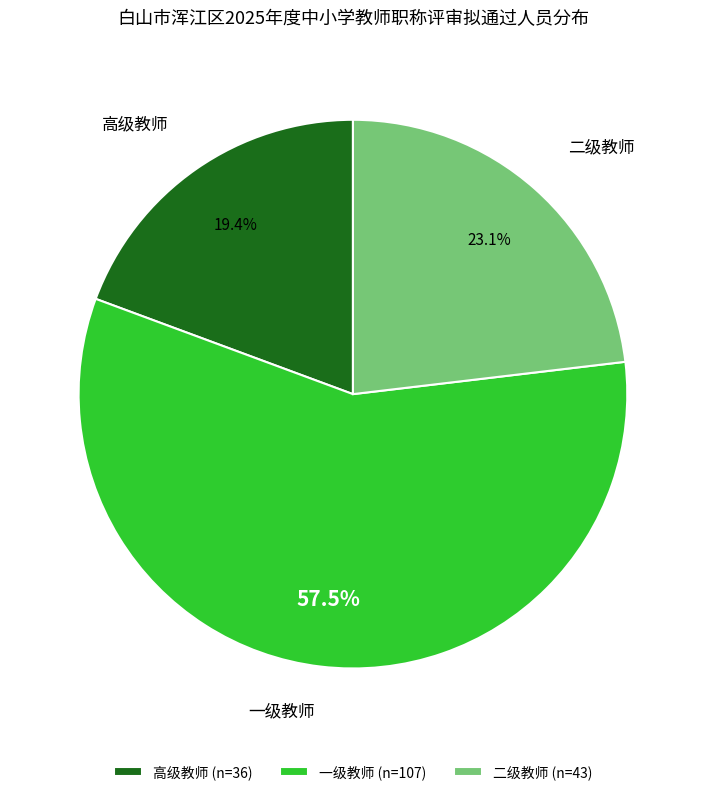

To the nearest percent, what is the combined percentage of 二级教师 and 一级教师?

81%